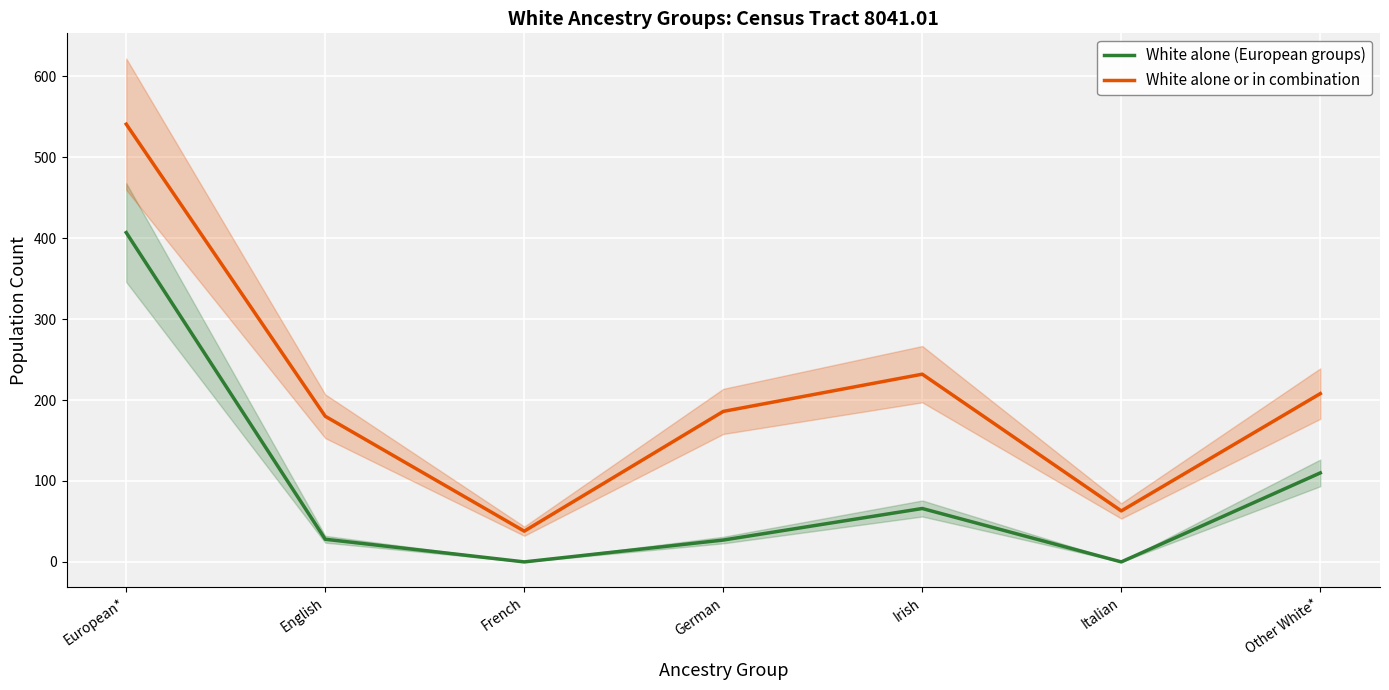

Rank the series by their average value, from highest to lowest.

White alone or in combination, White alone (European groups)